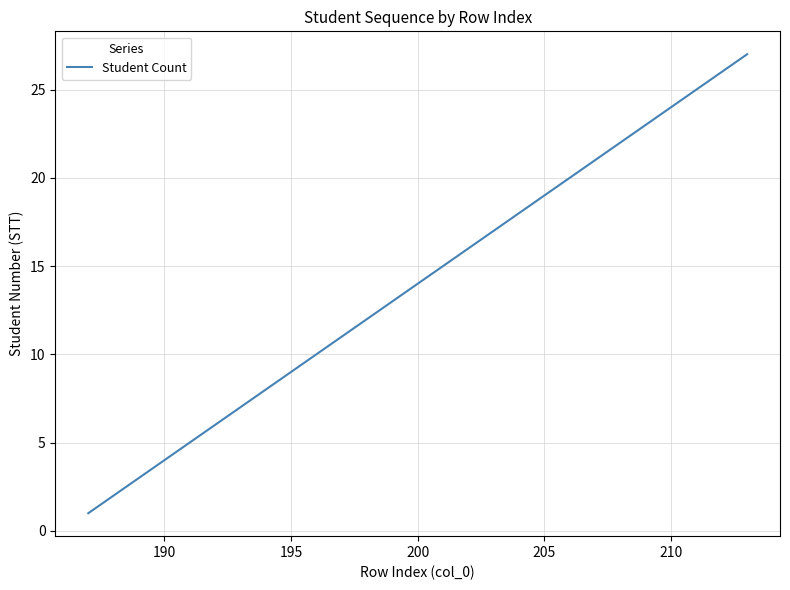

What is the difference between the maximum and minimum values?

26